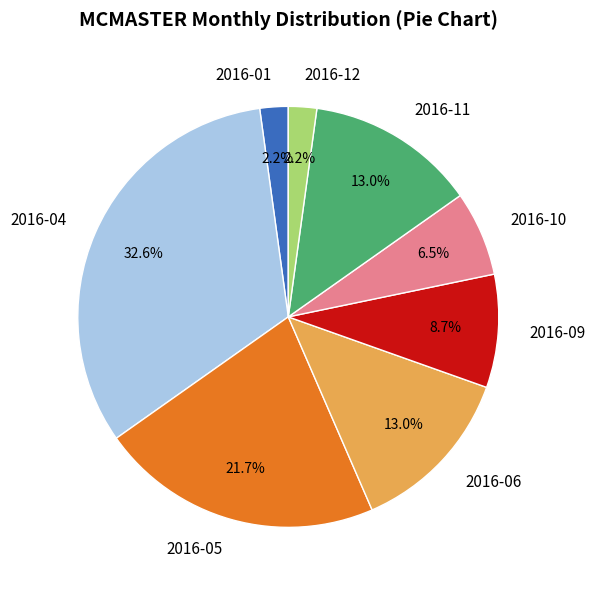

Combined, what portion of the pie is 2016-12 and 2016-06?

15.2%